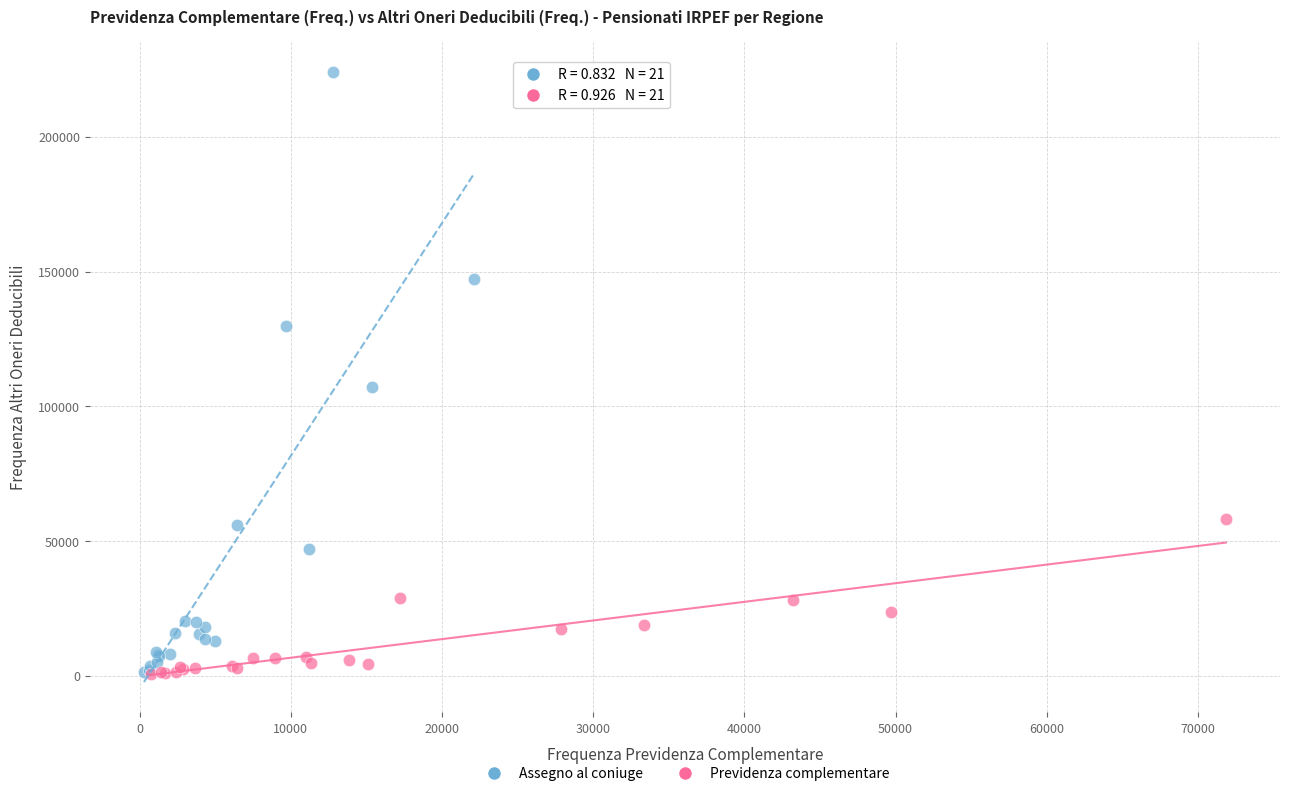

Which series reaches the maximum Y coordinate?

Assegno al coniuge